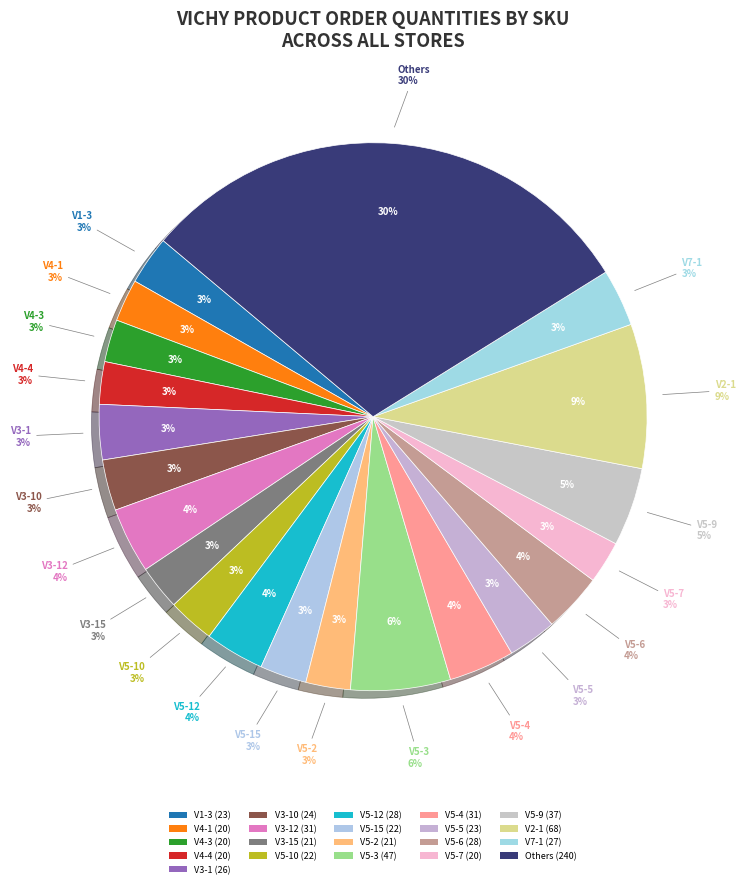

Is it true that V3-12 is 4% of the pie?

True